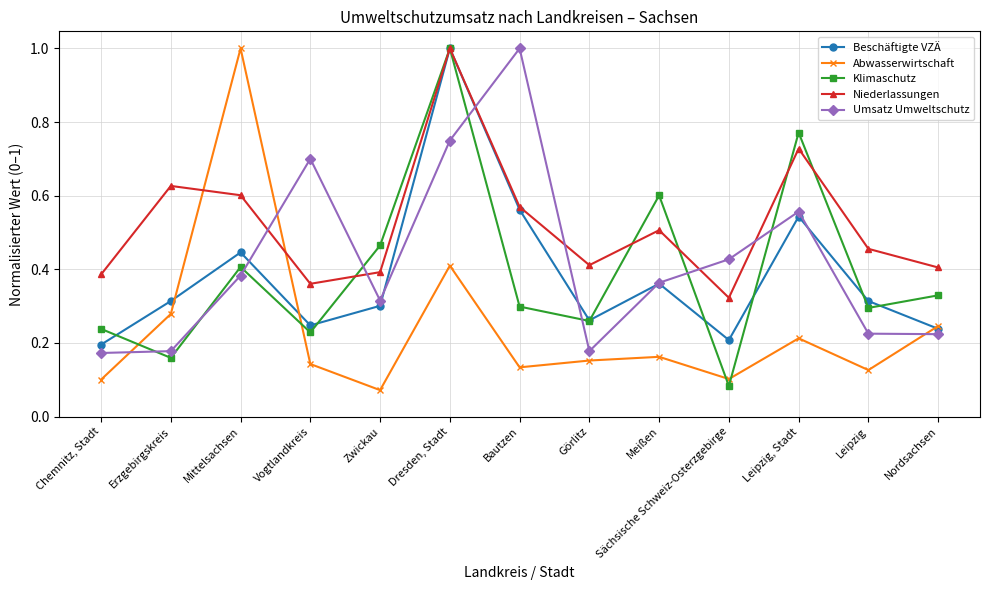

The value of Niederlassungen at Zwickau is 0.5. True or false?

False